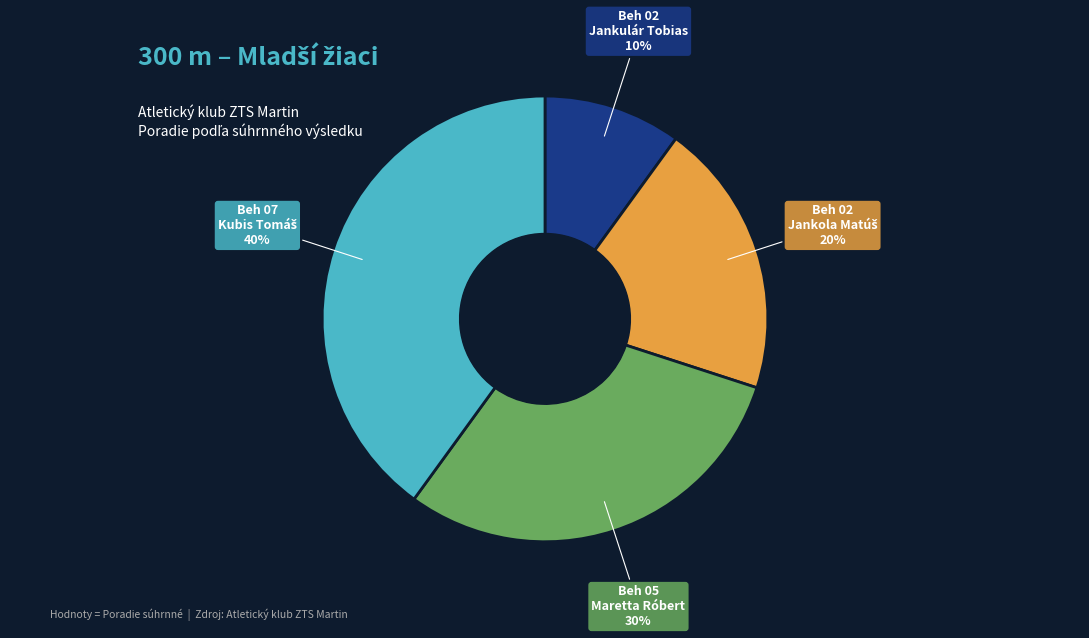

To the nearest percent, what is the average slice percentage?

25%